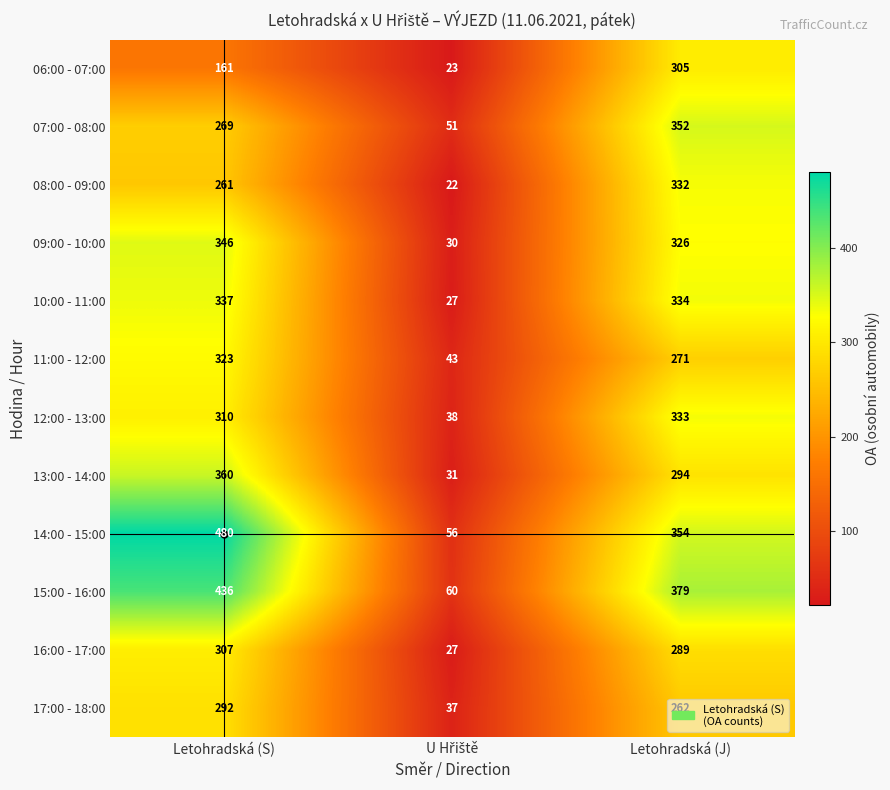

How many distinct data groups are displayed?

12